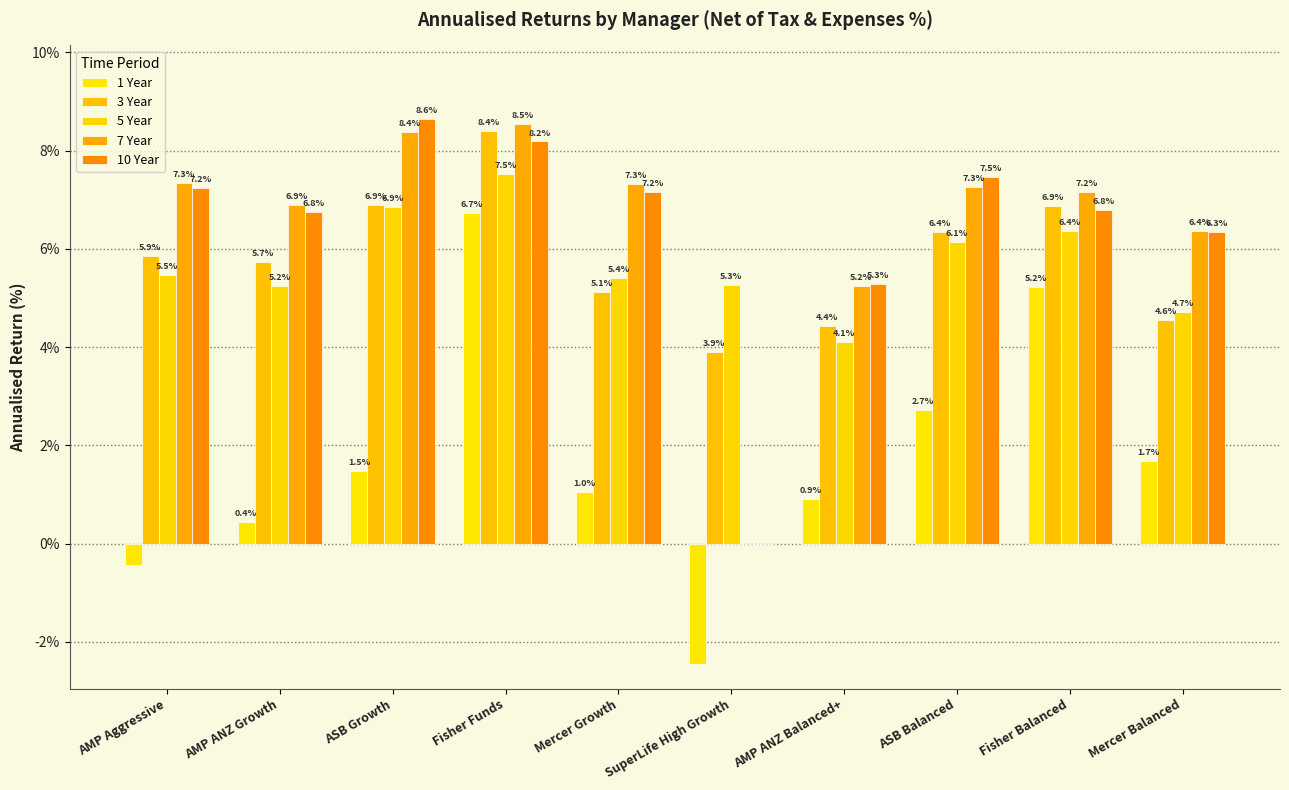

How many values in 1 Year are above zero?

8